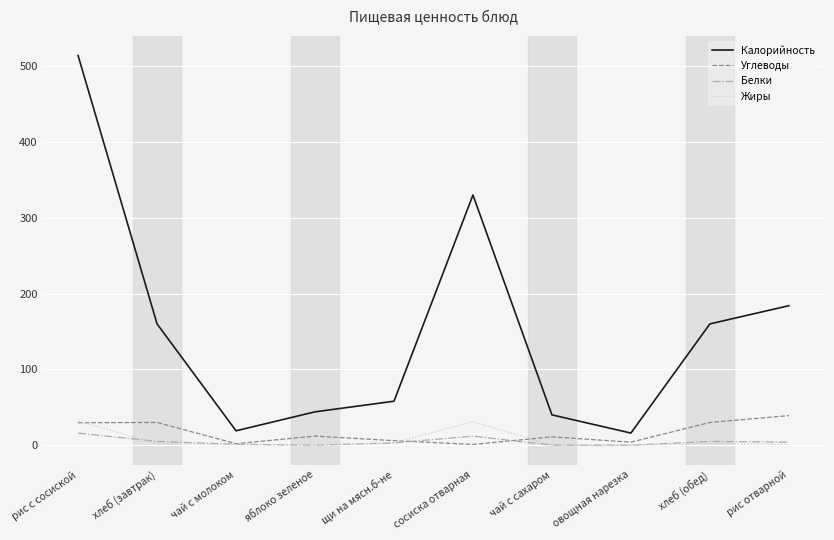

What is the average value of the Белки series?

4.6